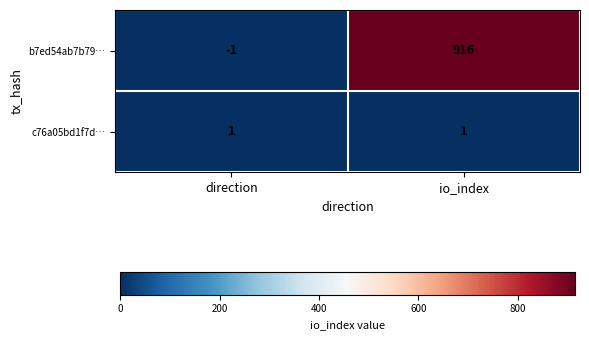

List the series in order of their overall mean, lowest first.

c76a05bd1f7d…, b7ed54ab7b79…